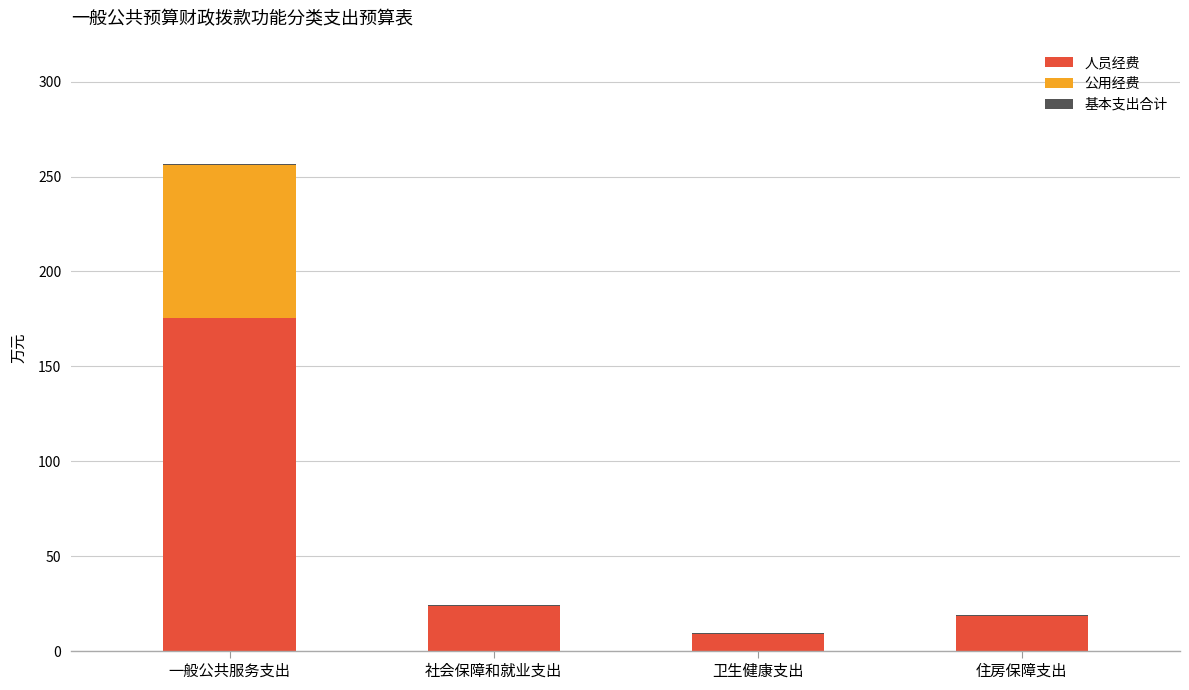

At which category is the sum across all series the highest?

一般公共服务支出